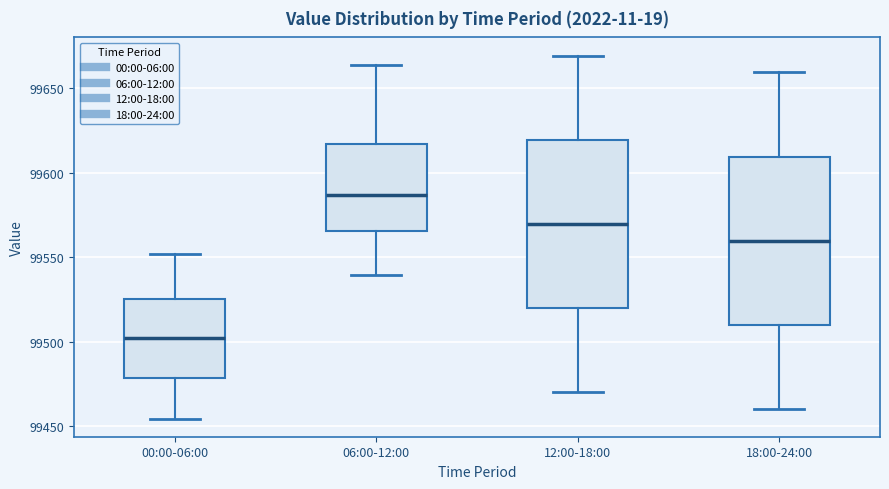

Reading left to right, read every box against the y-axis: the position of its median line, the range the box covers, and the ends of its whiskers. The values are not printed on the chart, so give them approximately, as read against the axis.

00:00-06:00: median 99500, box 99480 to 99525, whiskers 99455 to 99550
06:00-12:00: median 99585, box 99565 to 99615, whiskers 99540 to 99665
12:00-18:00: median 99570, box 99520 to 99620, whiskers 99470 to 99670
18:00-24:00: median 99560, box 99510 to 99610, whiskers 99460 to 99660